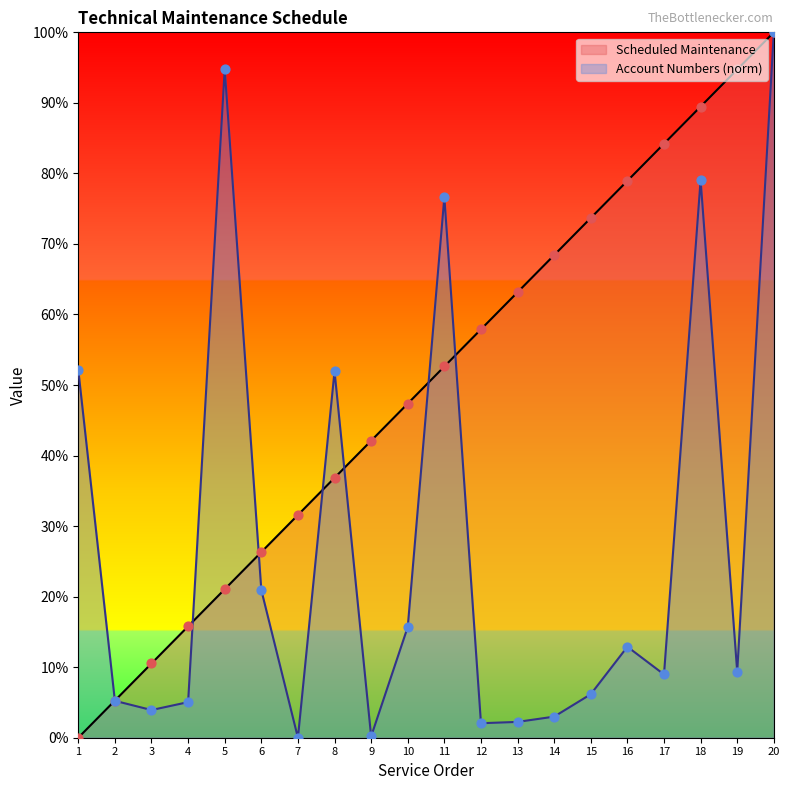

At which category is the sum across all series the highest?

20